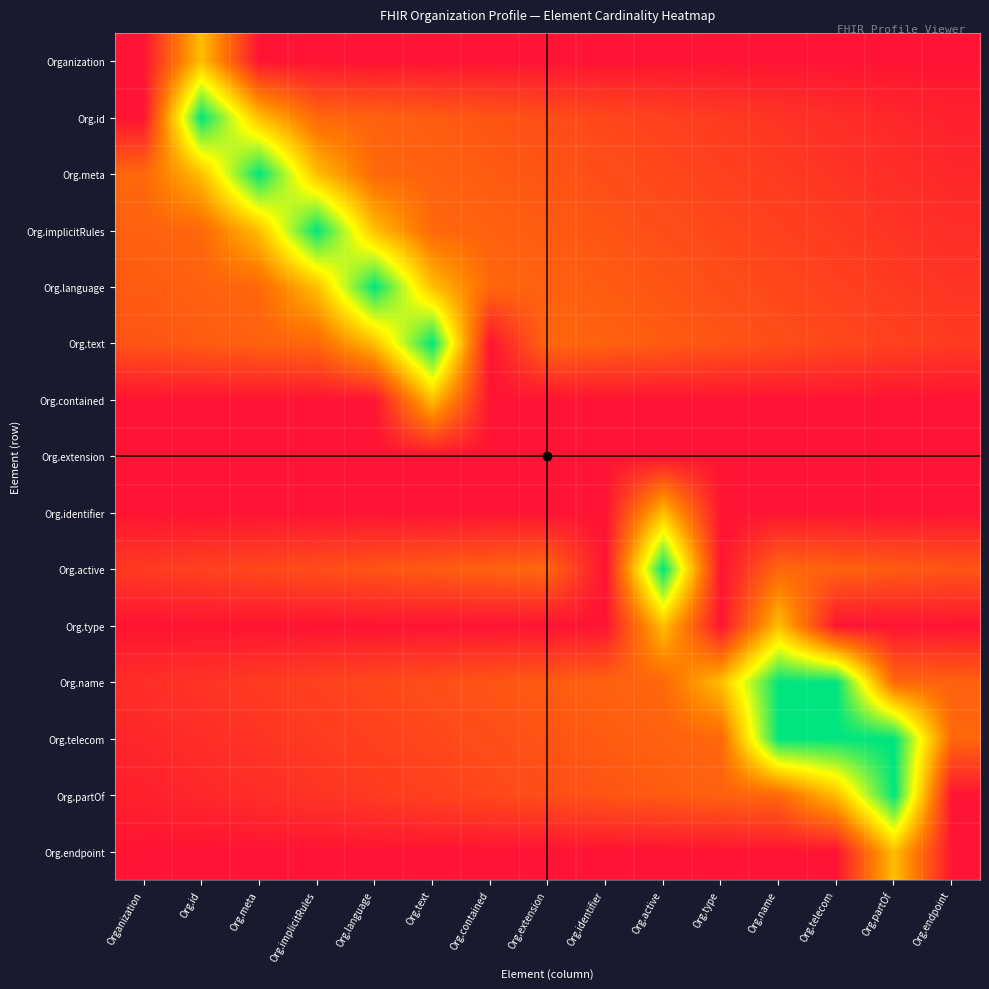

Rank the series by their maximum value, from highest to lowest.

Org.id, Org.meta, Org.implicitRules, Org.language, Org.text, Org.active, Org.name, Org.telecom, Org.partOf, Organization, Org.contained, Org.identifier, Org.type, Org.endpoint, Org.extension